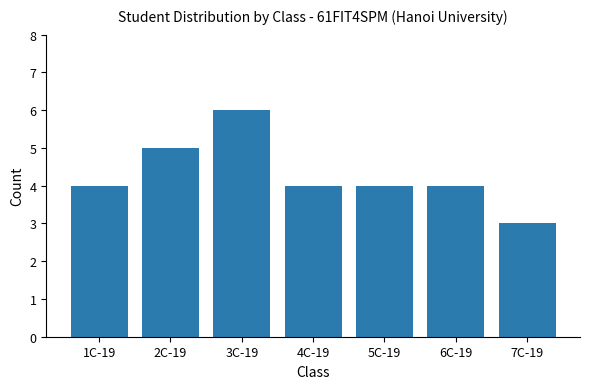

How many bars are there in total?

7